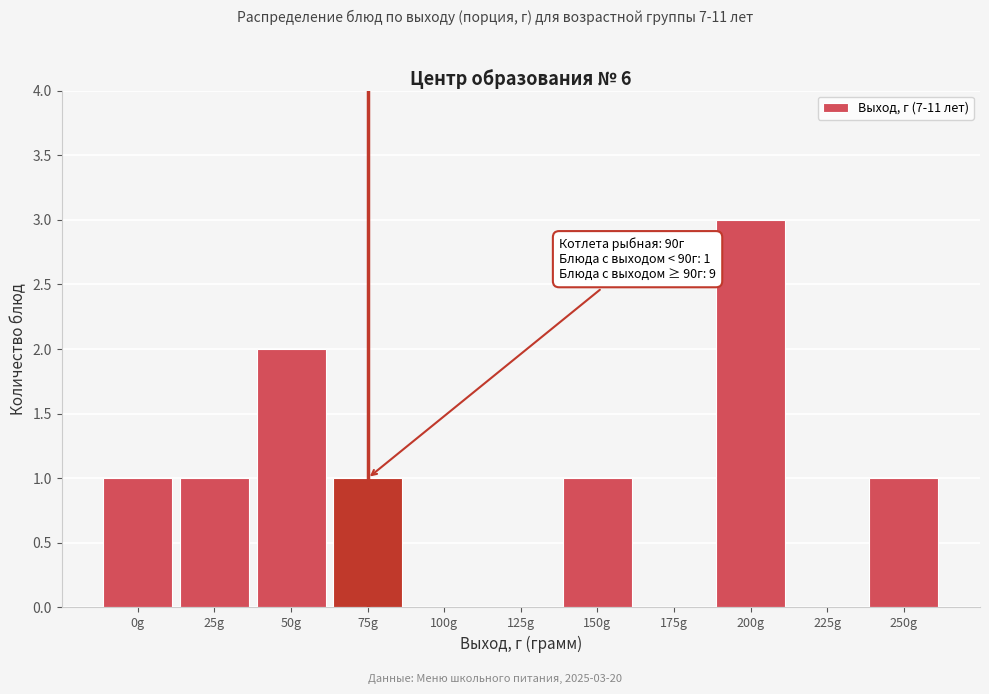

Reading left to right, what are all the values shown in this chart?

0g=1	25g=1	50g=2	75g=1	100g=0	125g=0	150g=1	175g=0	200g=3	225g=0	250g=1